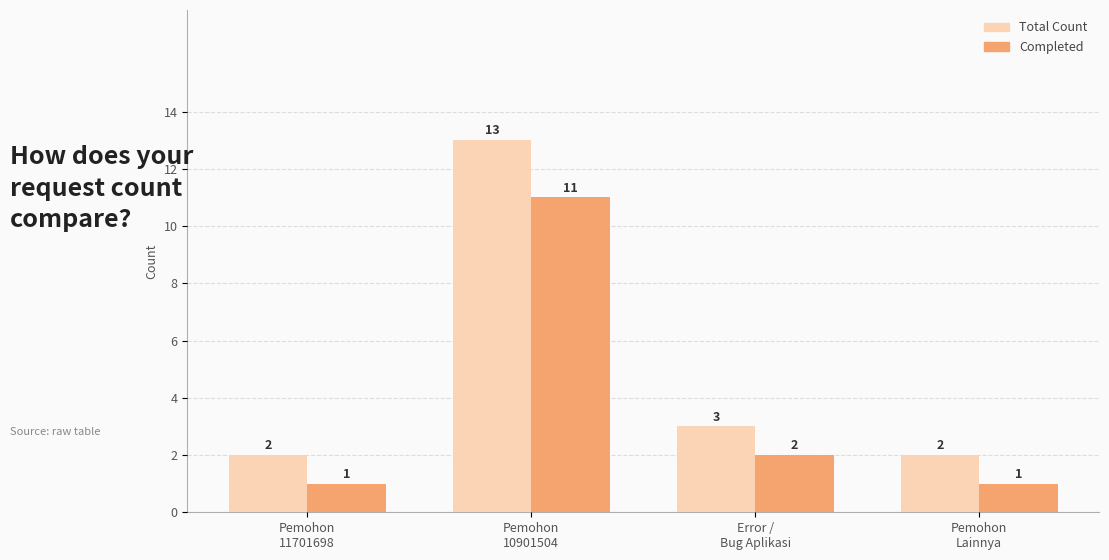

Between Pemohon
11701698 and Pemohon
10901504, which series saw the biggest shift?

Total Count